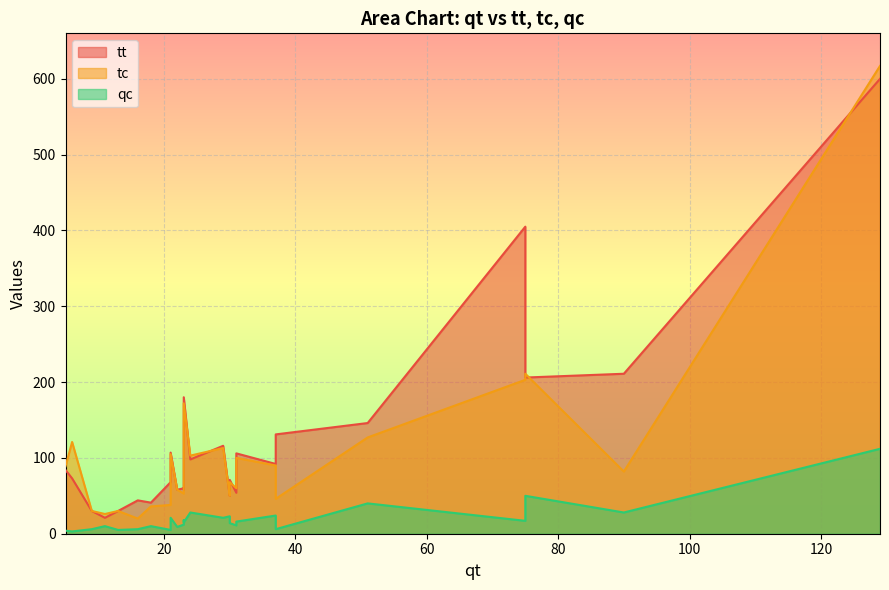

How many data points in tc are above 82?

12